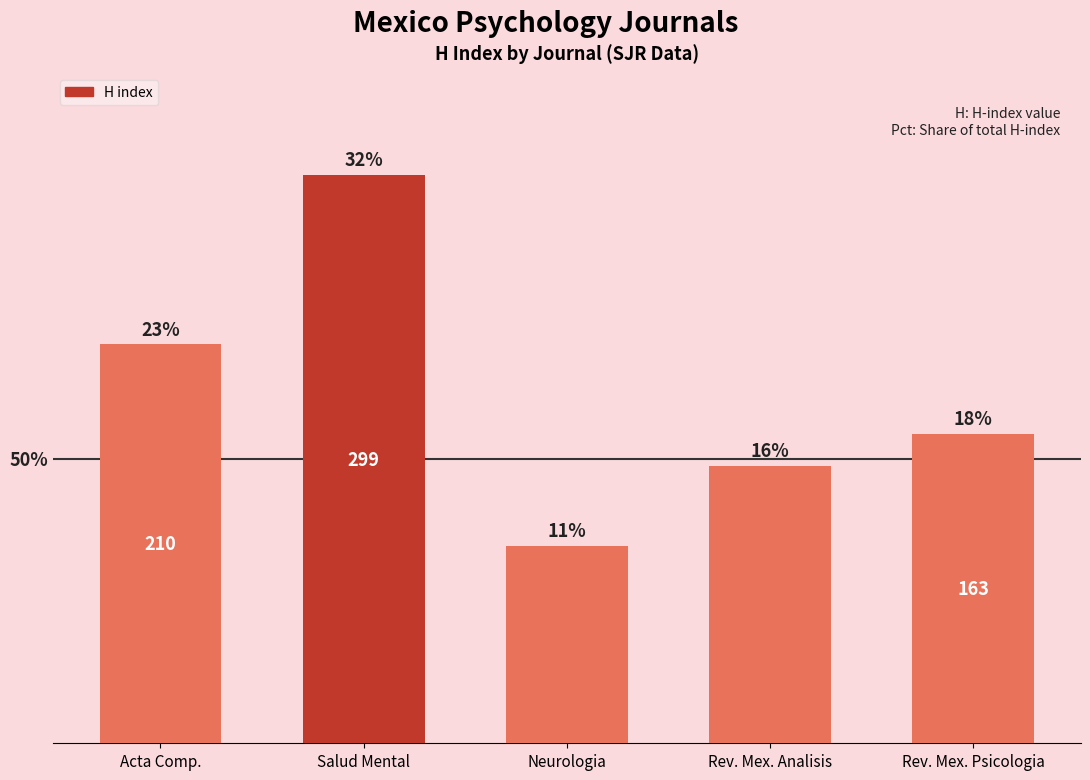

Which has a higher value, Acta Comp. or Salud Mental?

Salud Mental